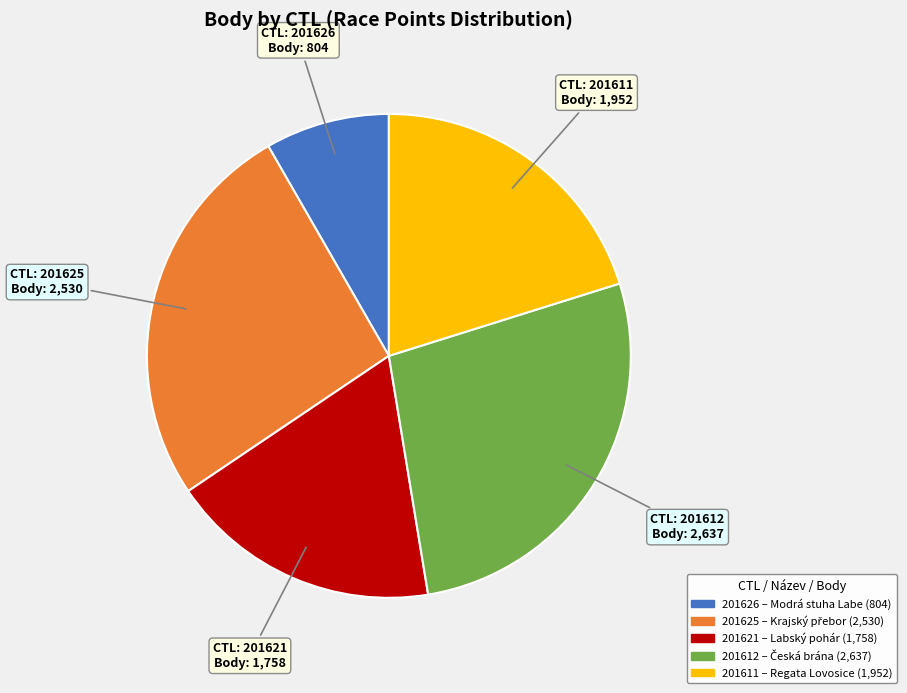

How many slices are in this pie chart?

5